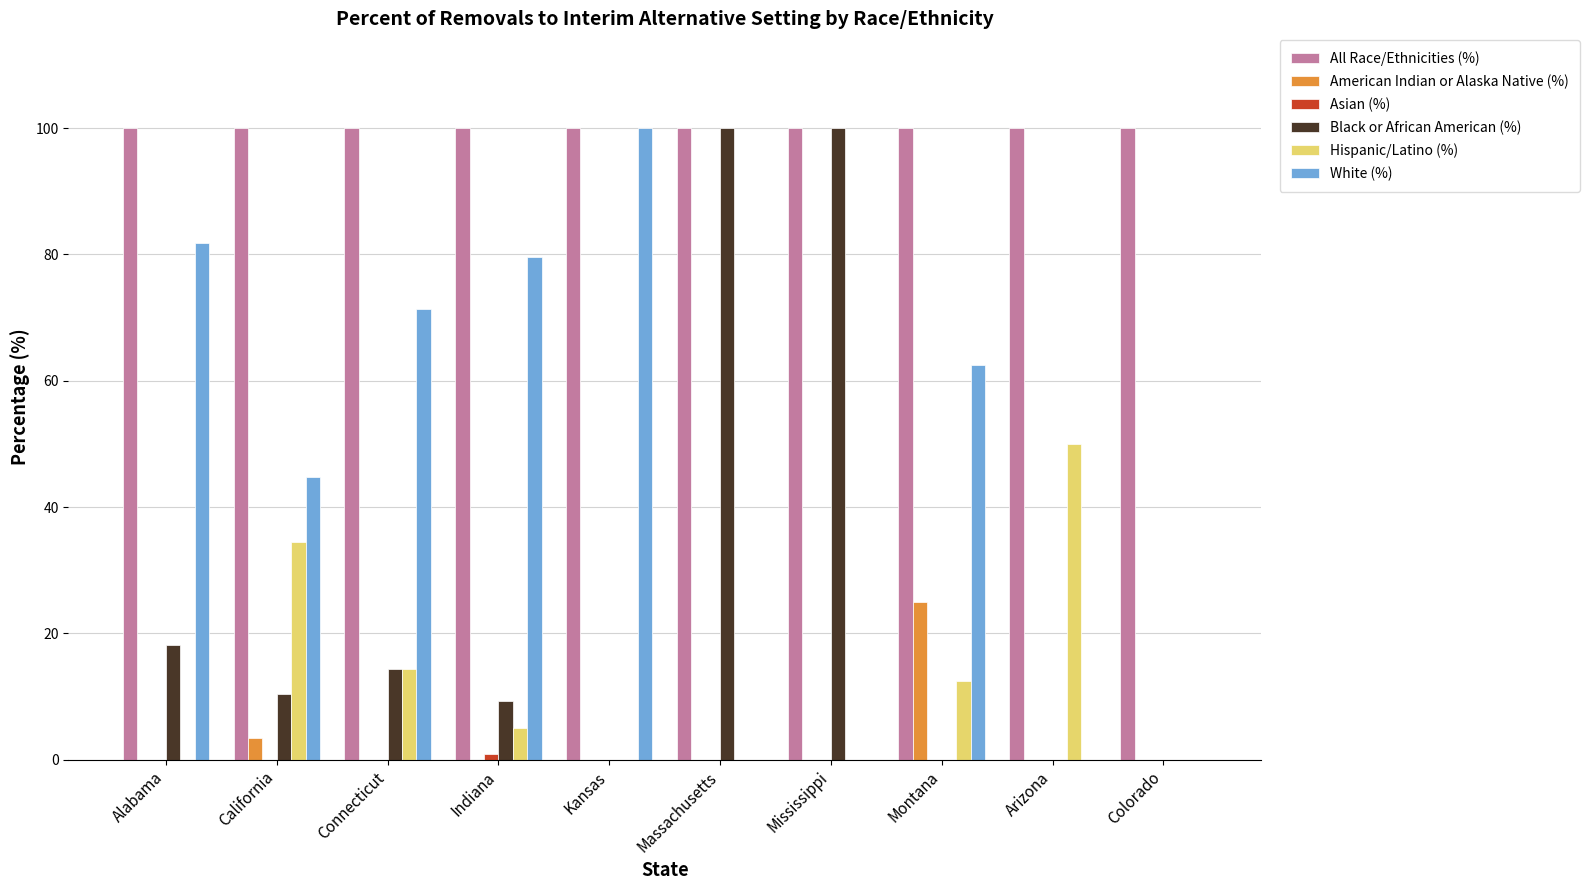

Is the value of Black or African American (%) at Massachusetts greater than the value of American Indian or Alaska Native (%) at Connecticut?

Yes